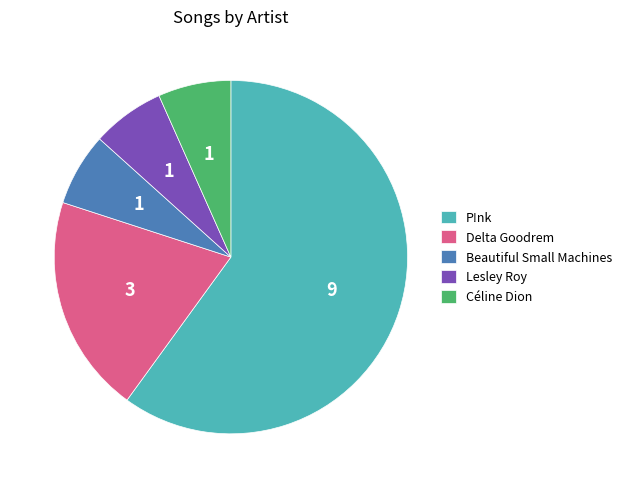

How many slices are in this pie chart?

5